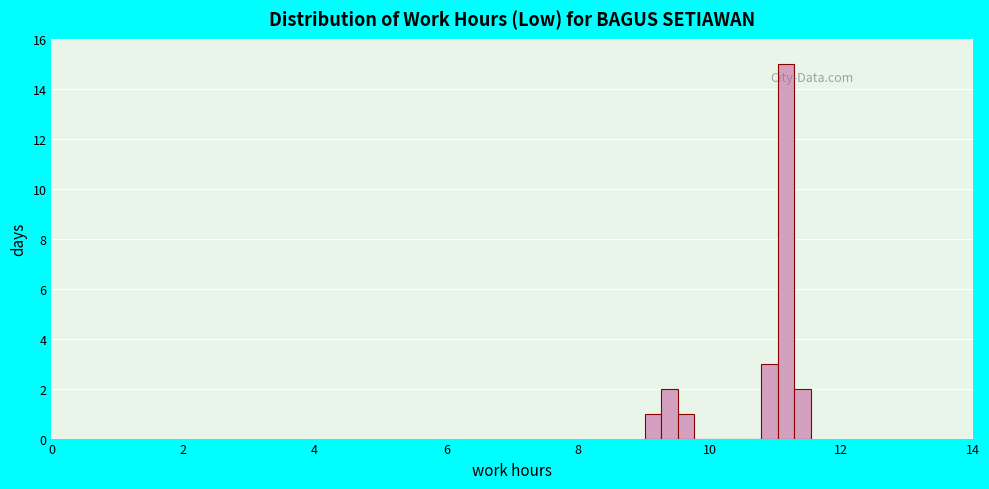

Around what value on the x-axis is the tallest bar? Give the approximate position of its centre, as read against the axis.

11.2